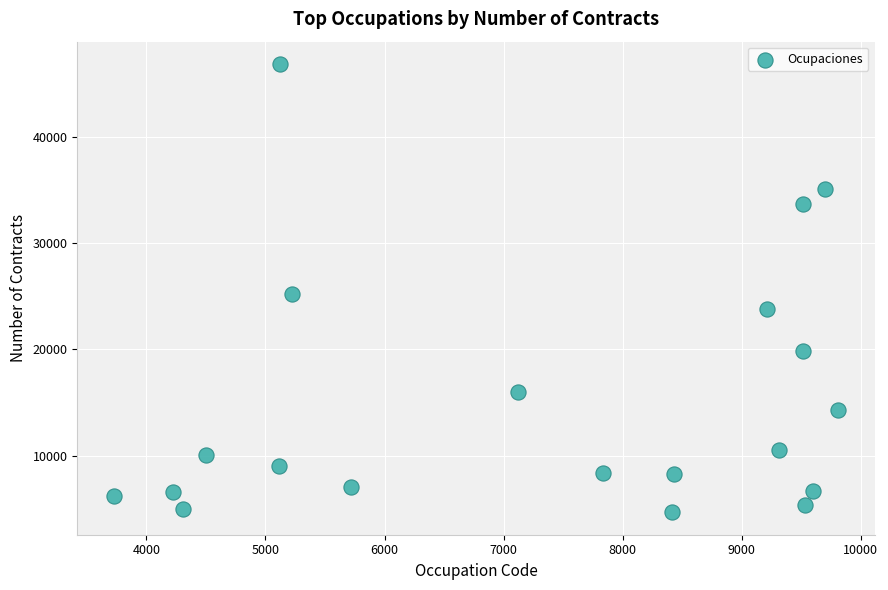

What is the range of X values (max minus min)?

6087